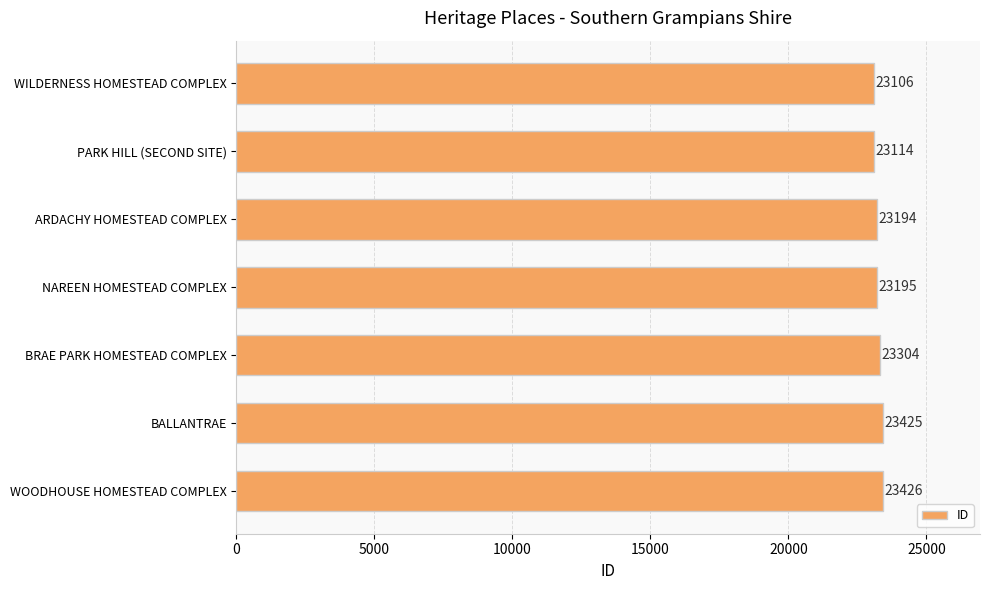

How many categories are shown in the chart?

7